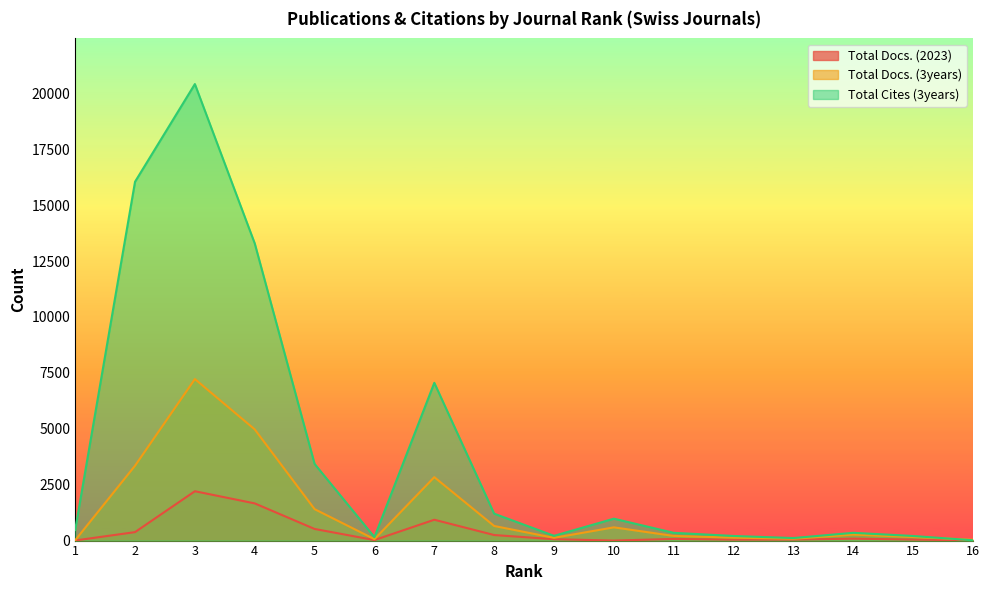

Which series has the largest total across all categories?

Total Cites (3years)